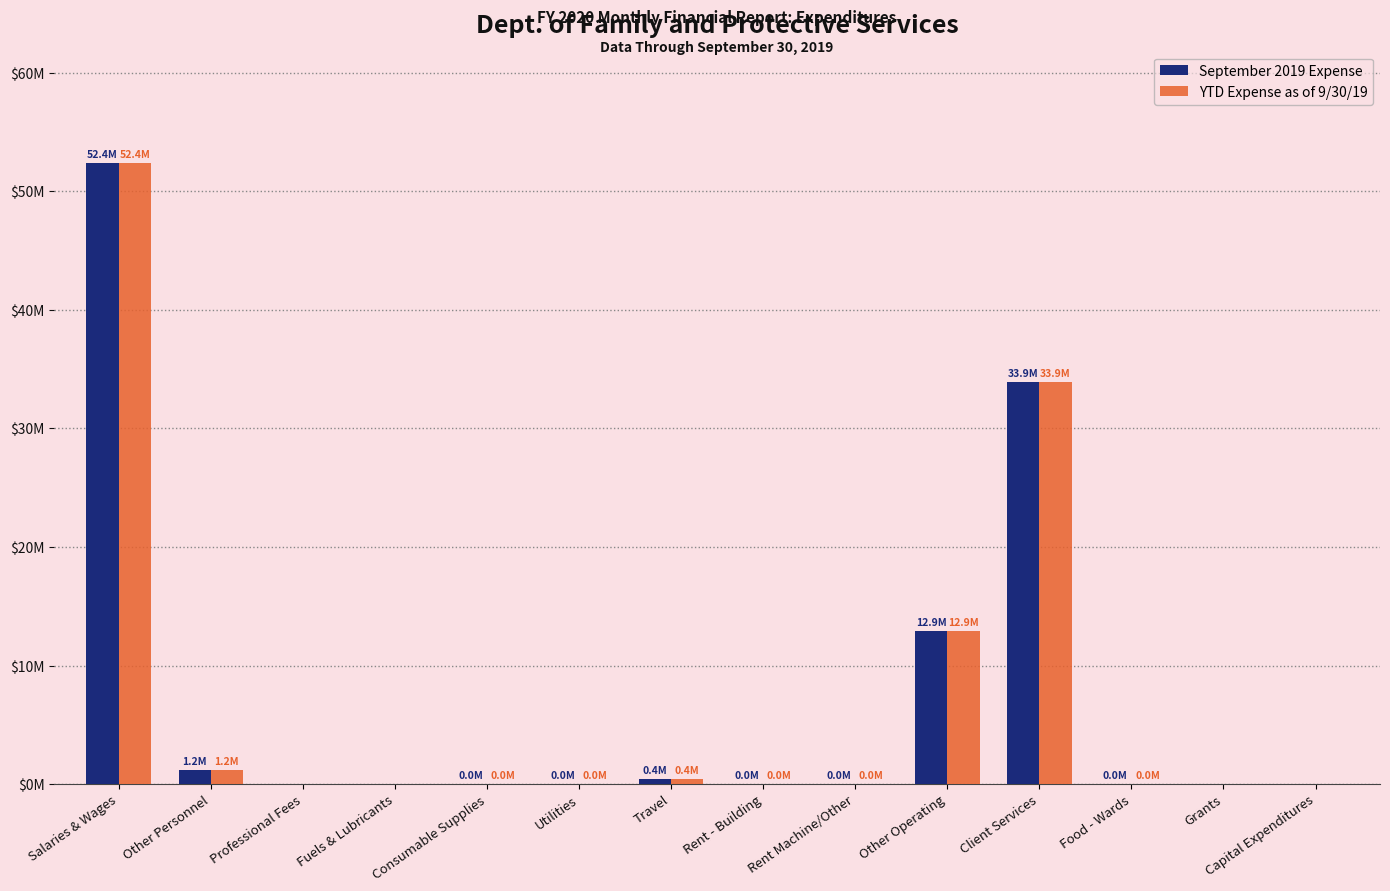

At Other Operating, list the series in order from largest to smallest.

September 2019 Expense, YTD Expense as of 9/30/19